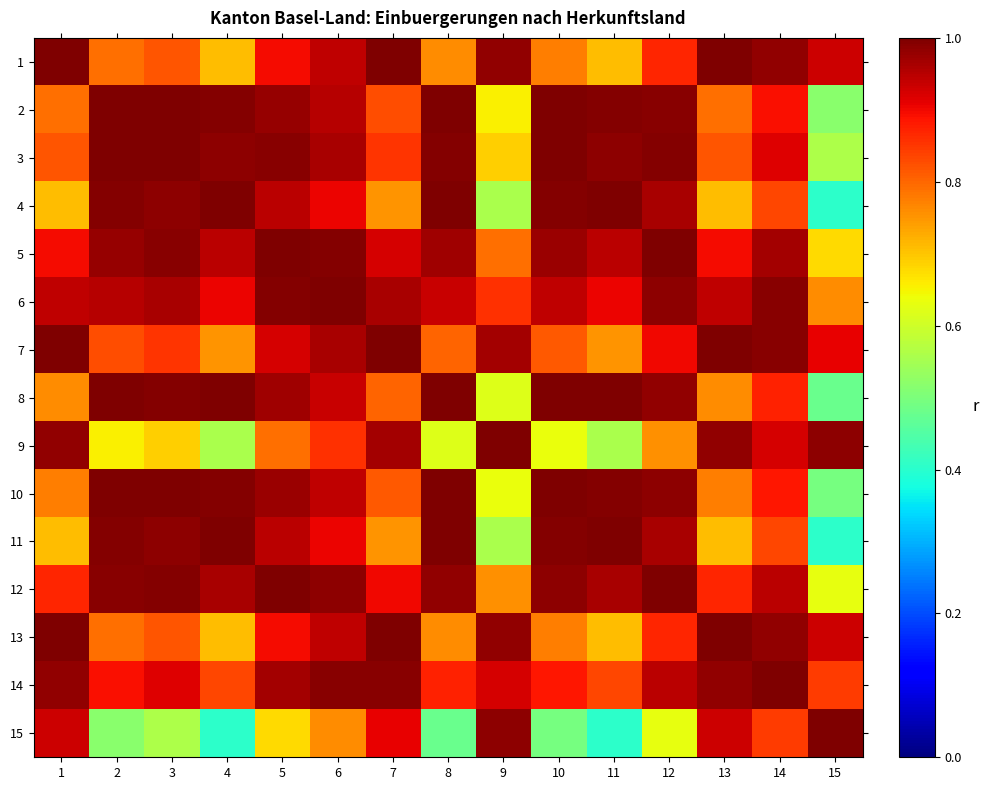

At which category is the sum across all series the highest?

6